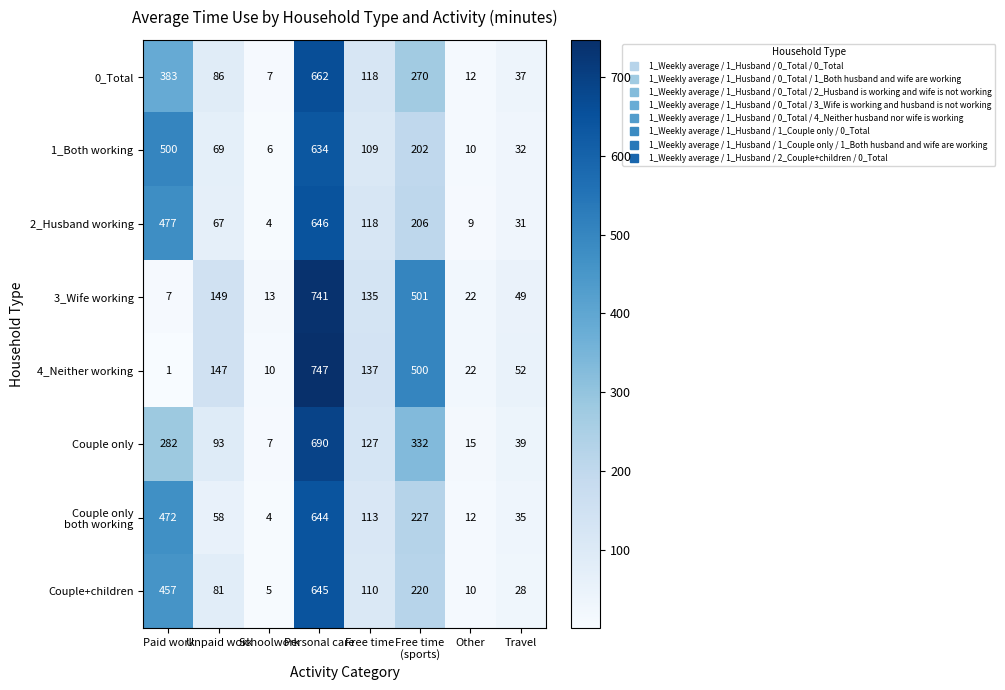

What is the difference between the Couple+children values at Other and Schoolwork?

5